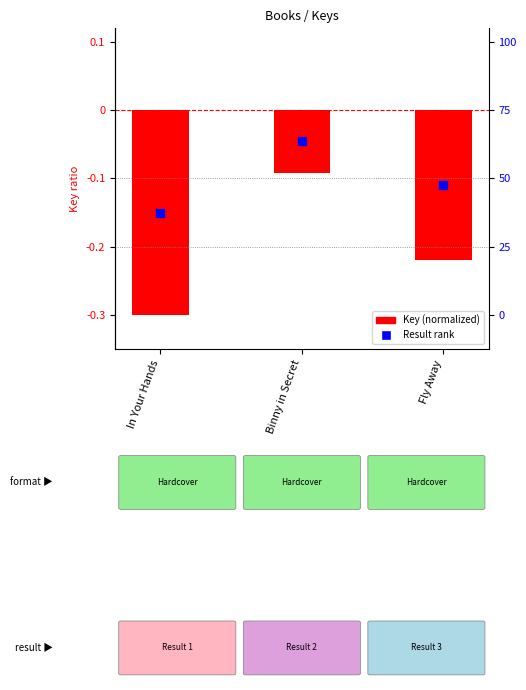

Which series has the largest Y range (max minus min)?

Key (normalized)